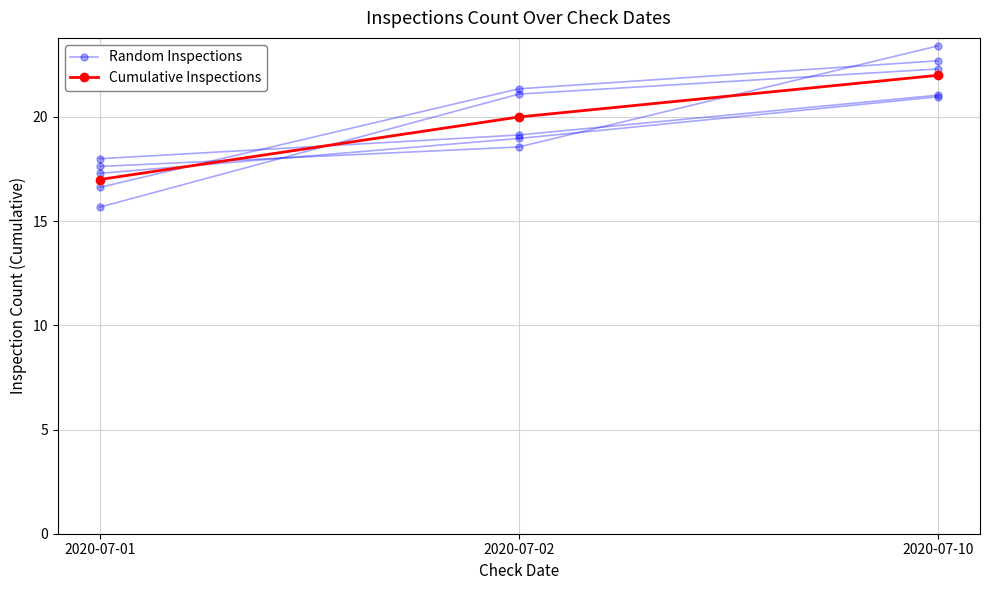

Rank the series by their maximum value, from lowest to highest.

Cumulative Inspections, Random Inspections